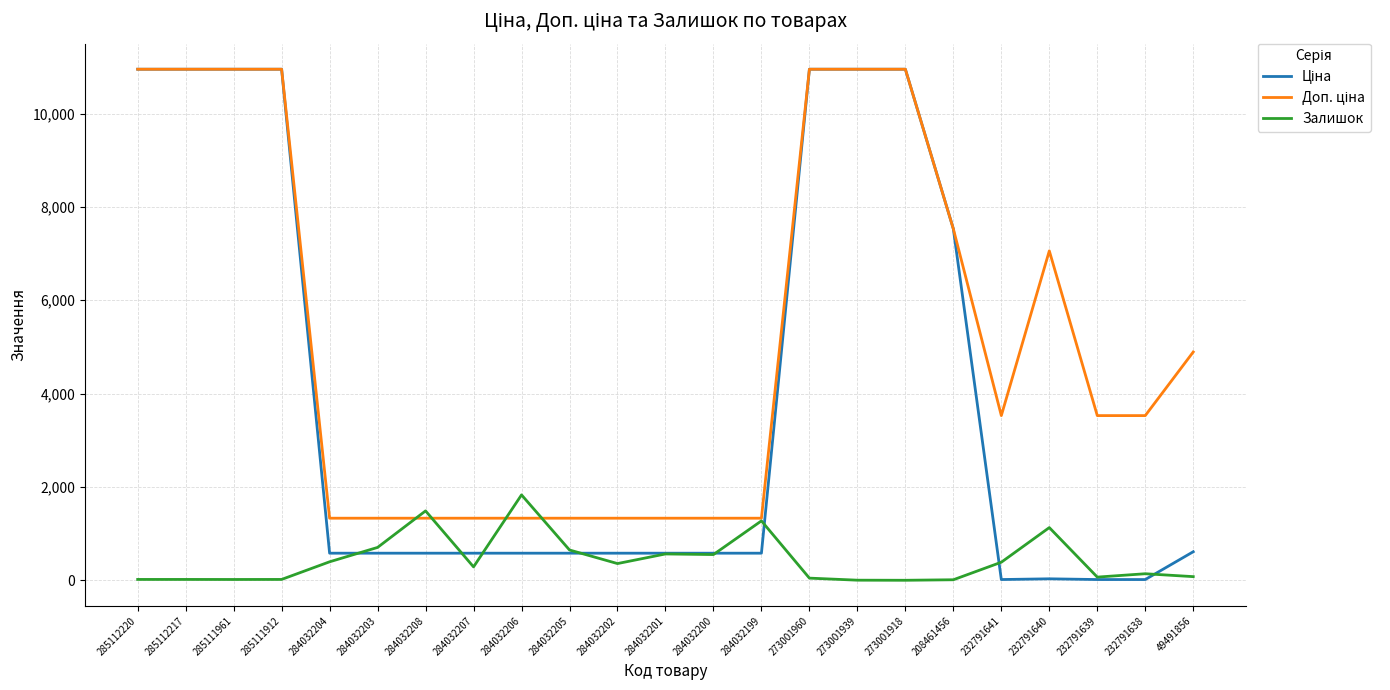

The Залишок series shows 287.0 at 284032207. True or false?

True